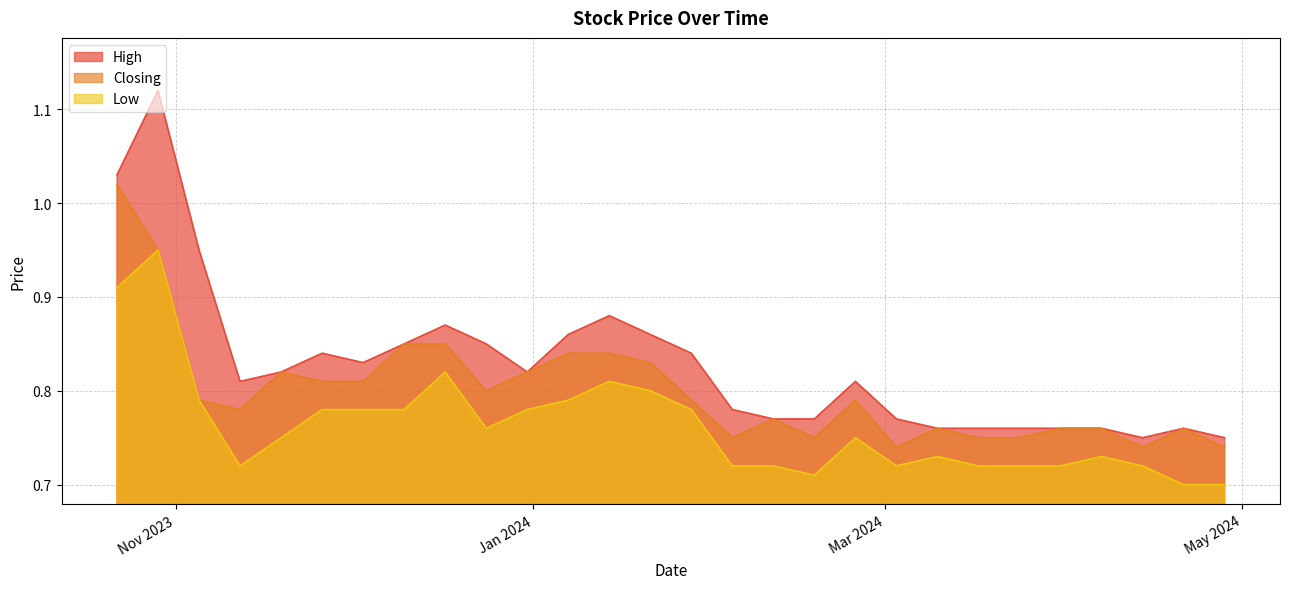

Count the number of categories in the chart.

28